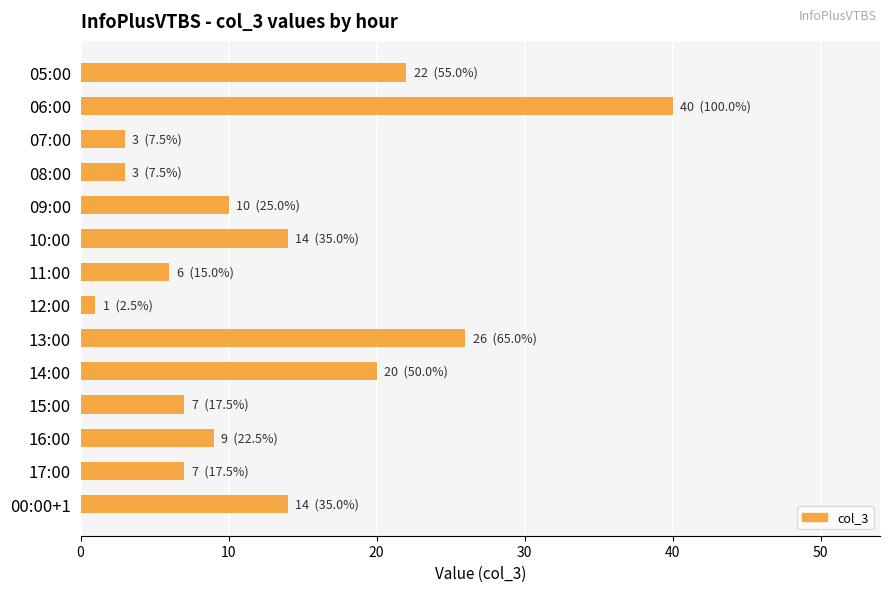

What is the maximum value shown in the chart?

40